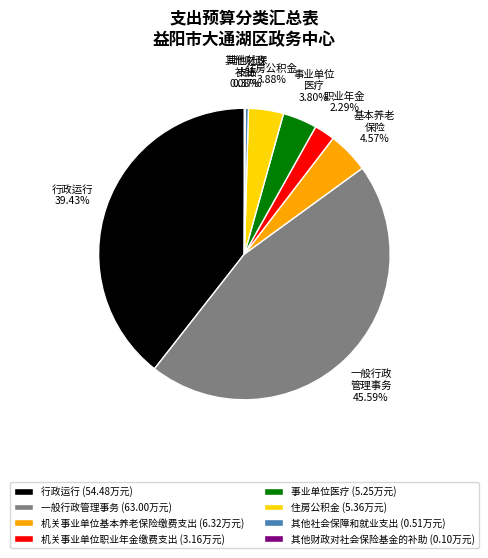

To the nearest percent, what percentage of the pie is 住房公积金?

4%